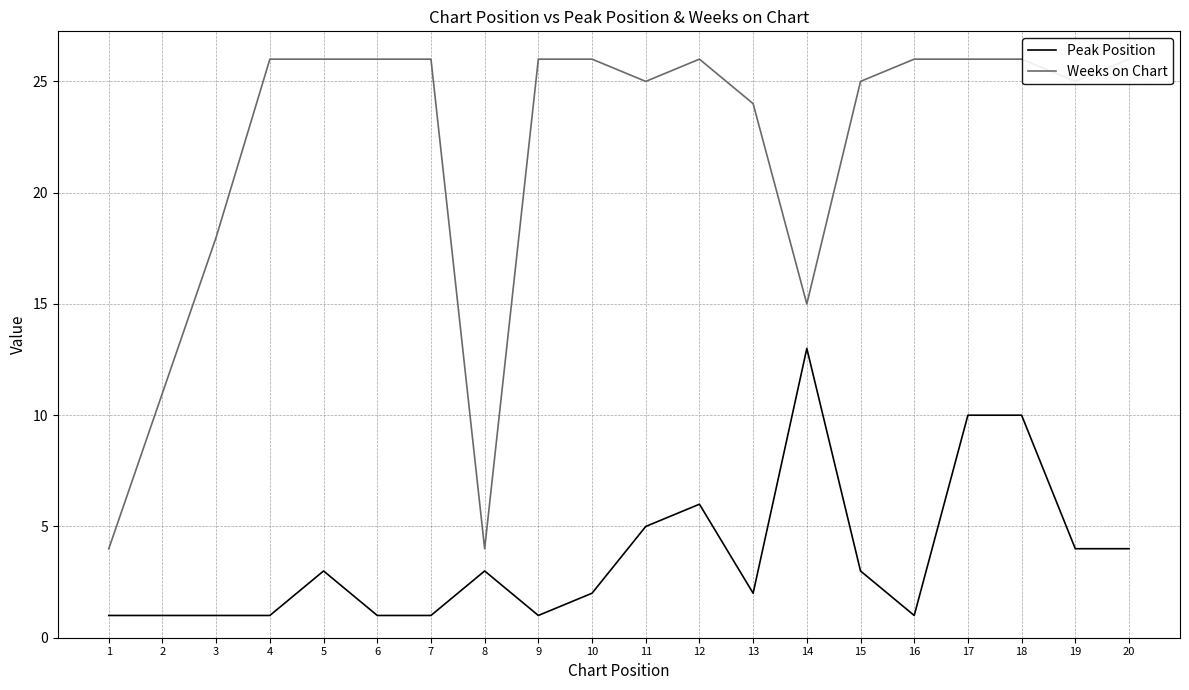

At which label does Peak Position reach its peak?

14